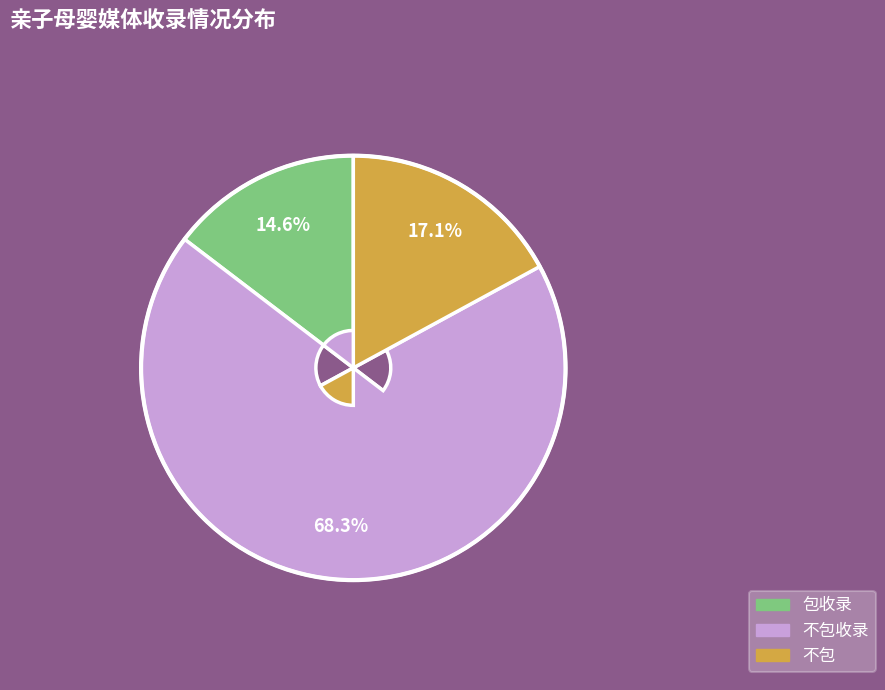

What percentage is the 不包收录 slice, to the nearest percent?

68%